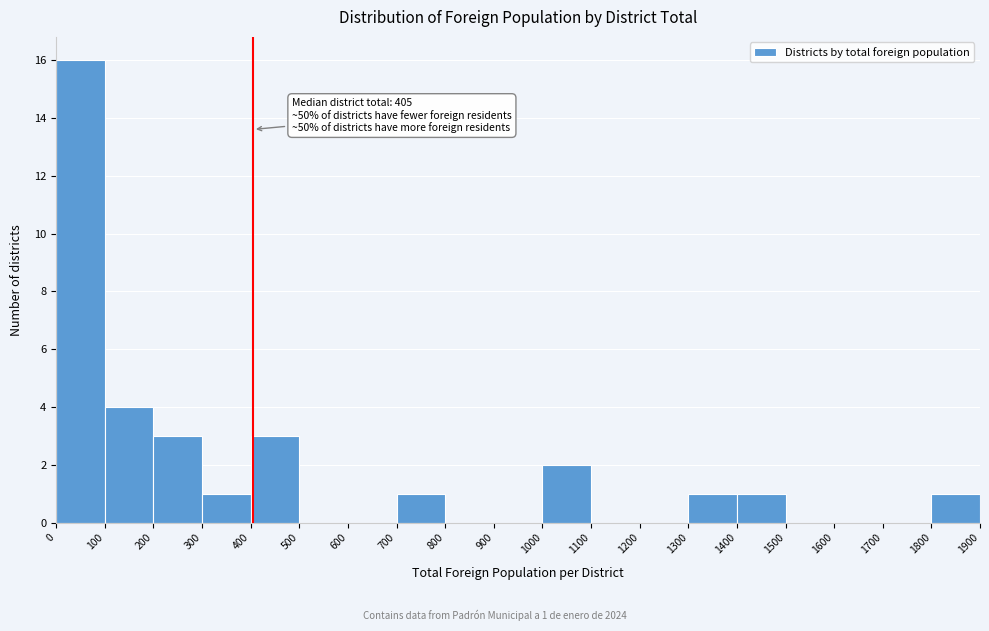

Over which range of the x-axis is the bar tallest?

0 to 100